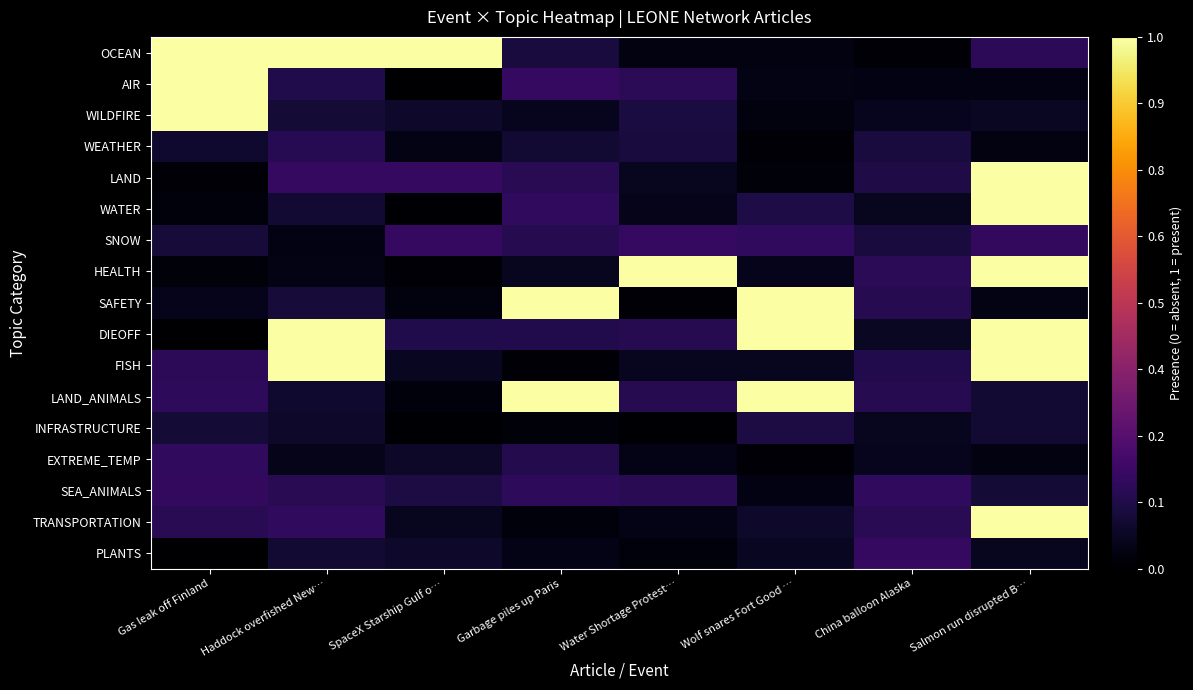

Which series has the largest total across all categories?

OCEAN